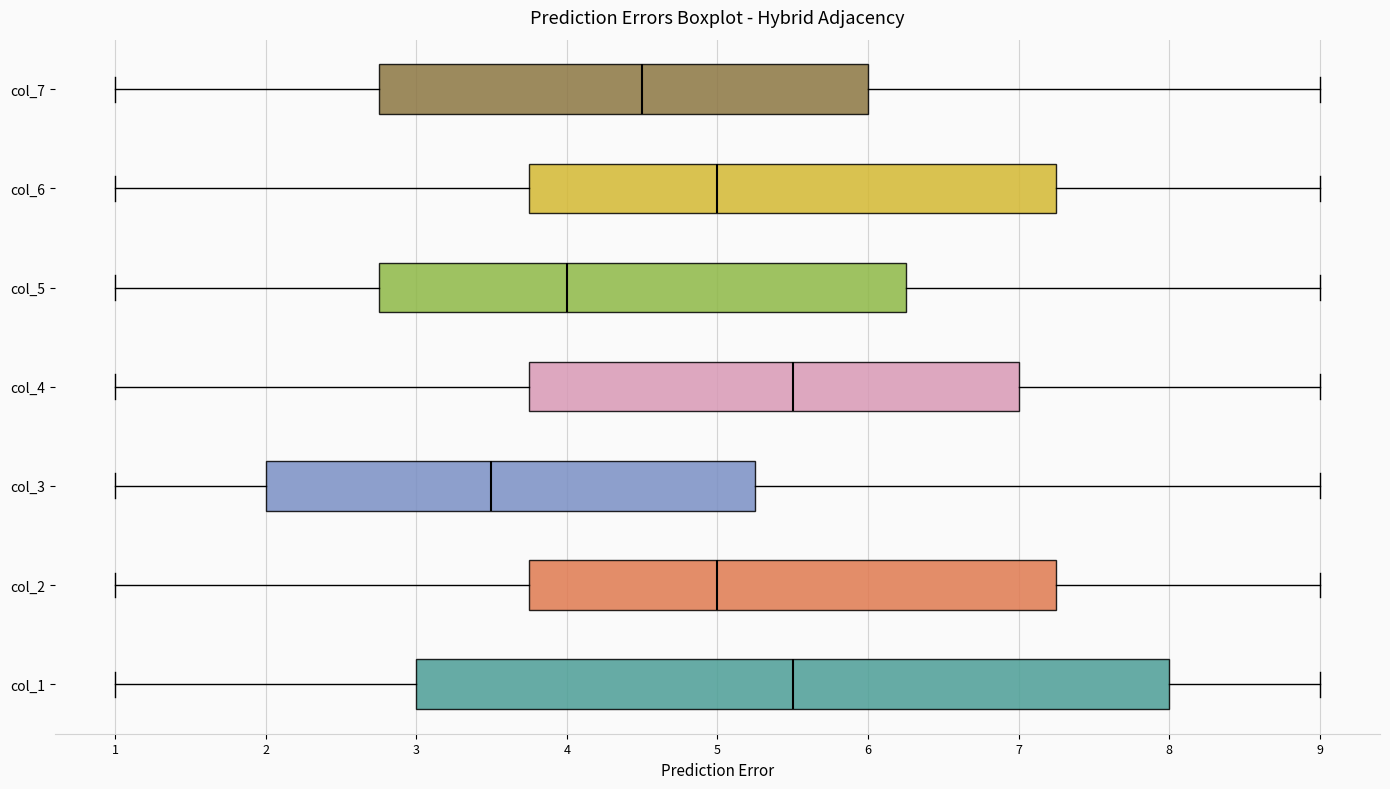

Where does the median line of the box for col_6 sit on the x-axis? The values are not printed on the chart, so give them approximately, as read against the axis.

5.0